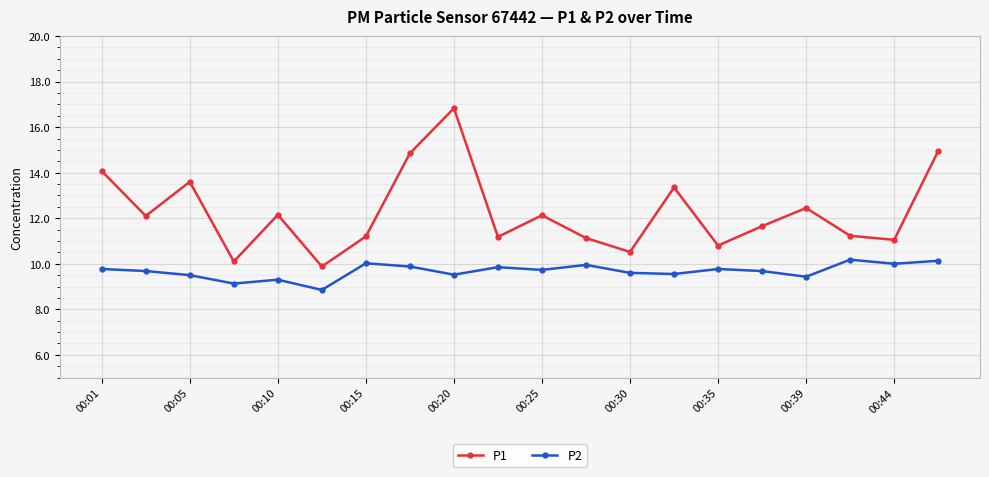

True or false: P1 and P2 intersect in this chart.

False